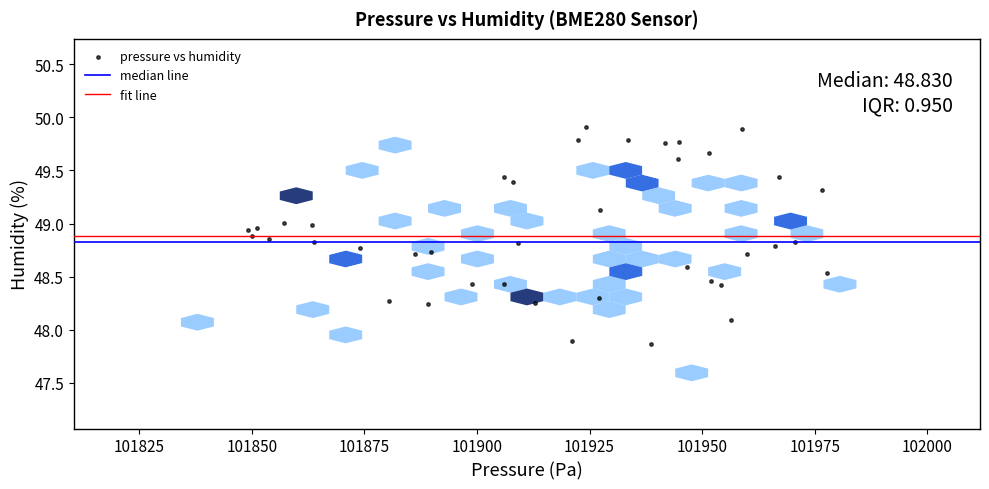

What is the range of Y values (max minus min)?

2.0